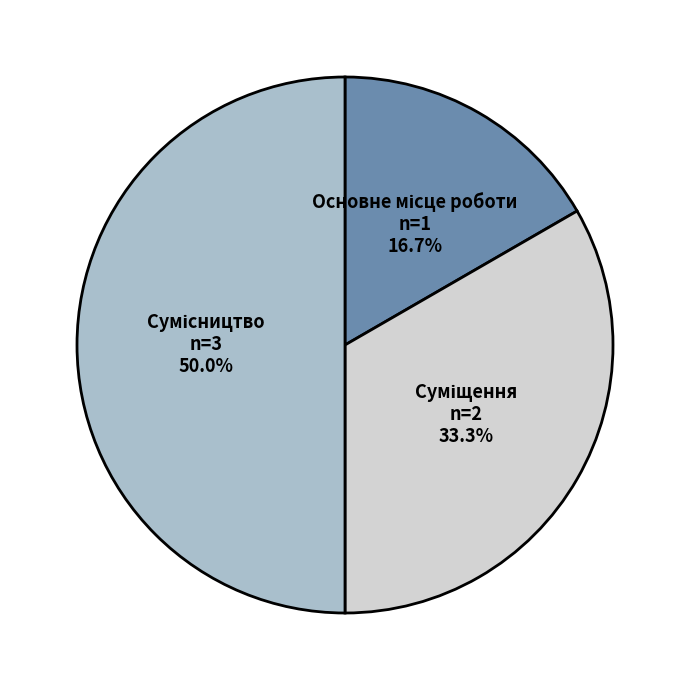

Rank the categories by value from lowest to highest.

Основне місце роботи, Суміщення, Сумісництво